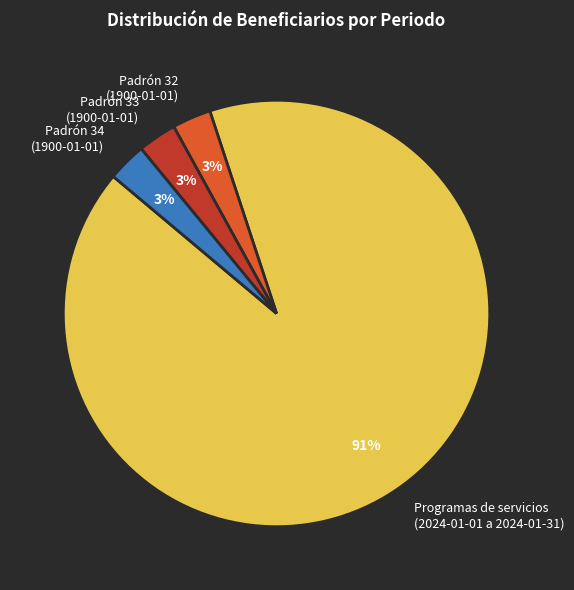

To the nearest percent, what portion does Programas de servicios (2024-01-01 a 2024-01-31) represent?

91%